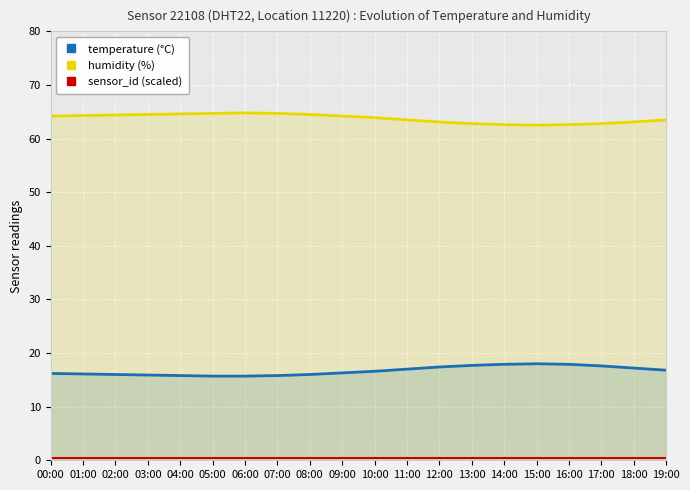

At which label does temperature (°C) reach its minimum?

05:00